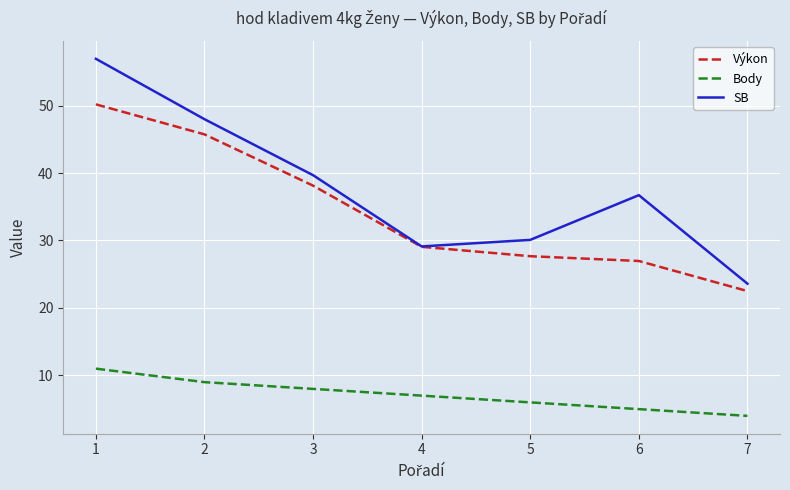

Is this an area chart (filled region under the line)?

No